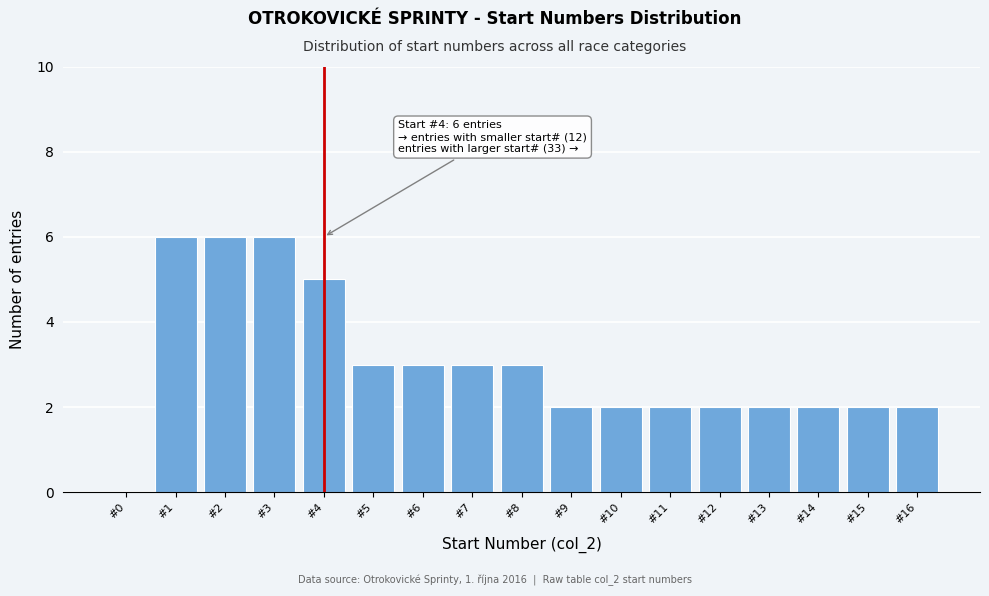

Reading right to left, what are all the values shown in this chart?

#16=2	#15=2	#14=2	#13=2	#12=2	#11=2	#10=2	#9=2	#8=3	#7=3	#6=3	#5=3	#4=5	#3=6	#2=6	#1=6	#0=0